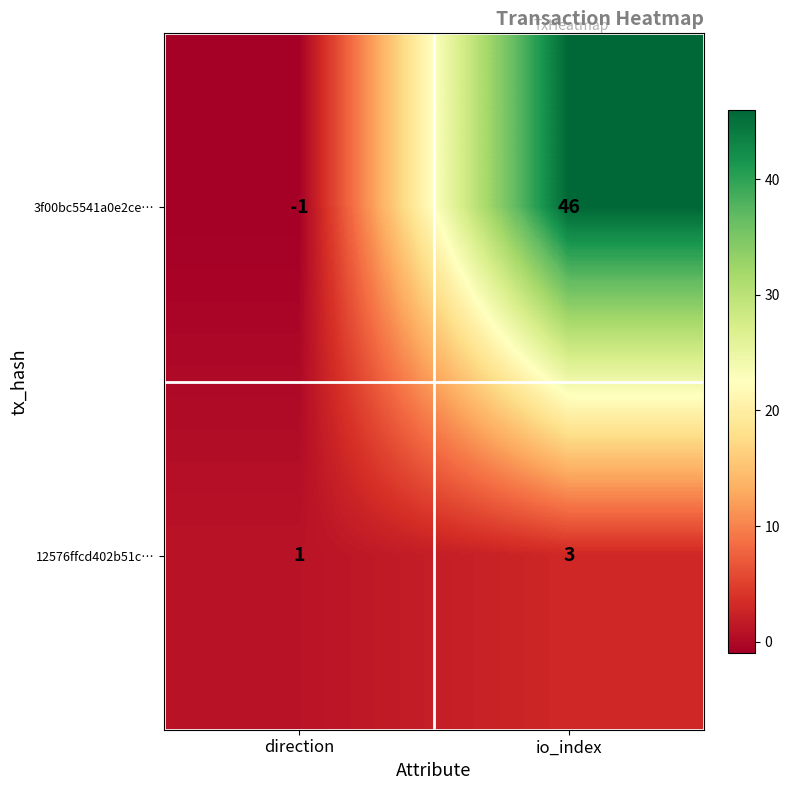

Which category has the highest value across all series?

io_index